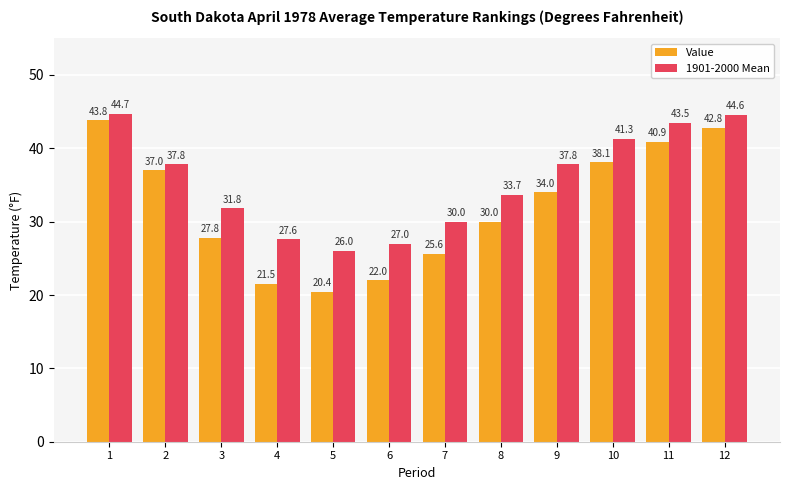

What is the total value across all series at 11?

84.4